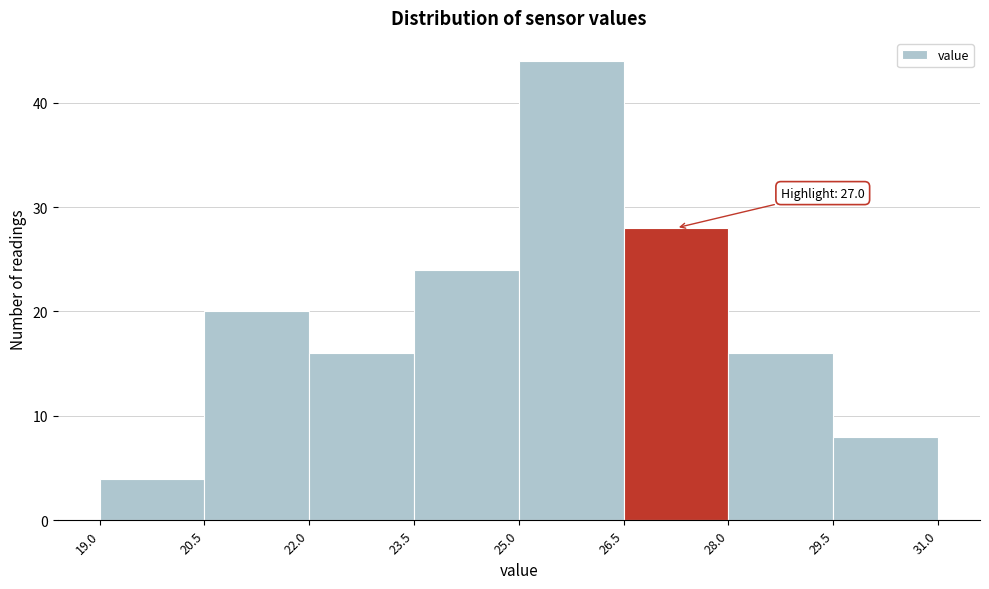

Over which range of the x-axis is the bar tallest?

25.0 to 26.5